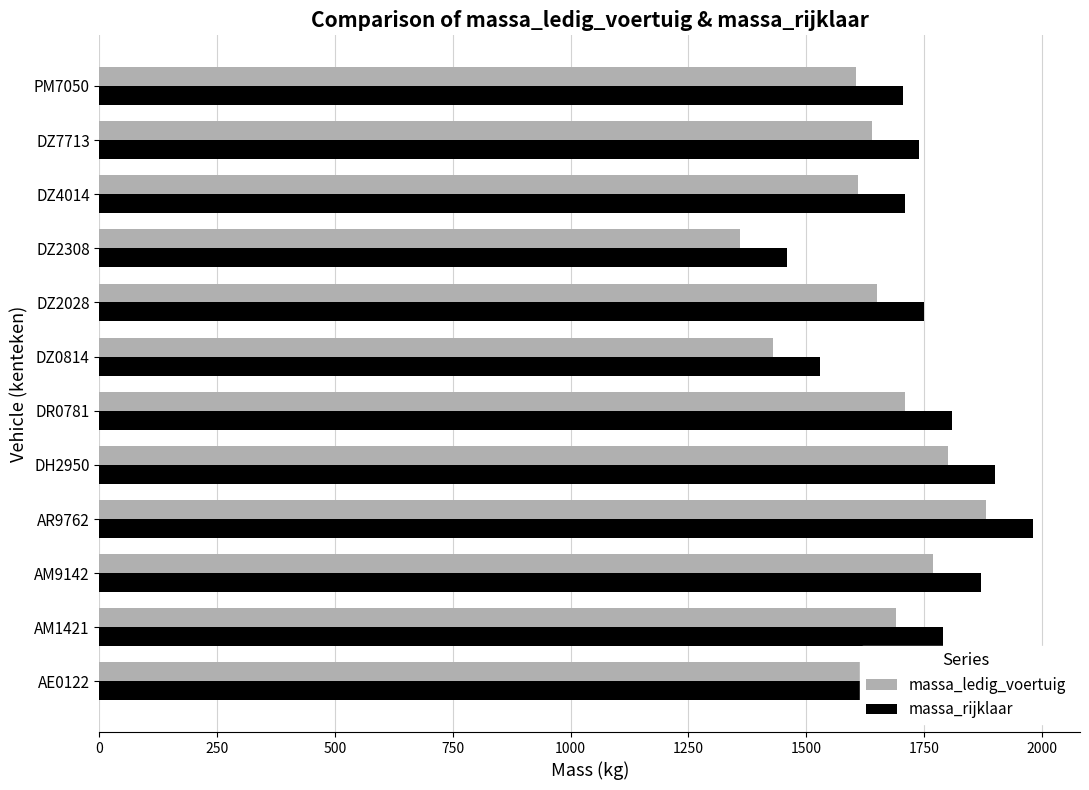

What is the average value of the massa_rijklaar series?

1759